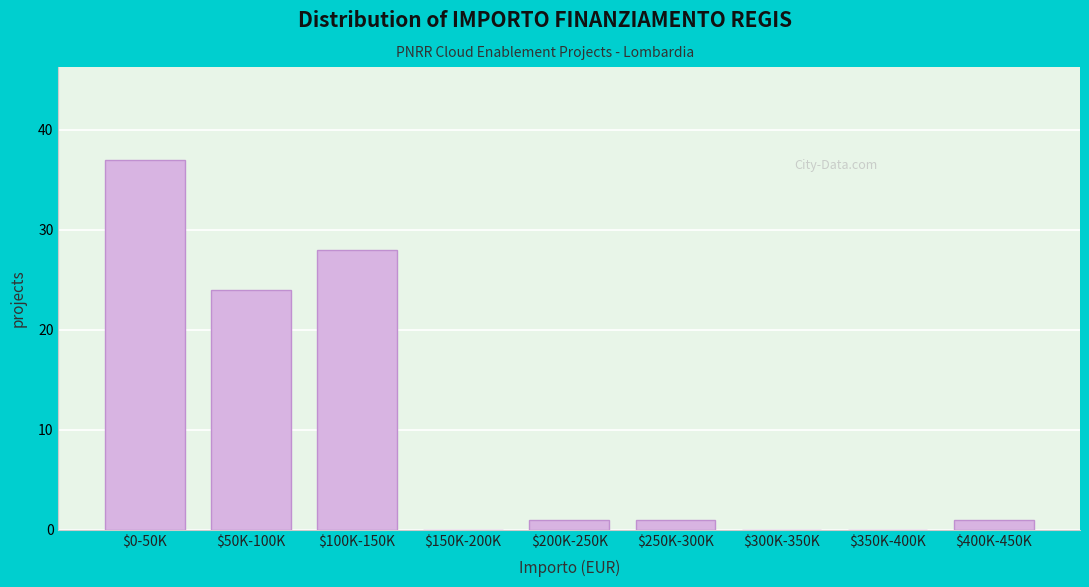

At which label is the value closest to 18?

$50K-100K